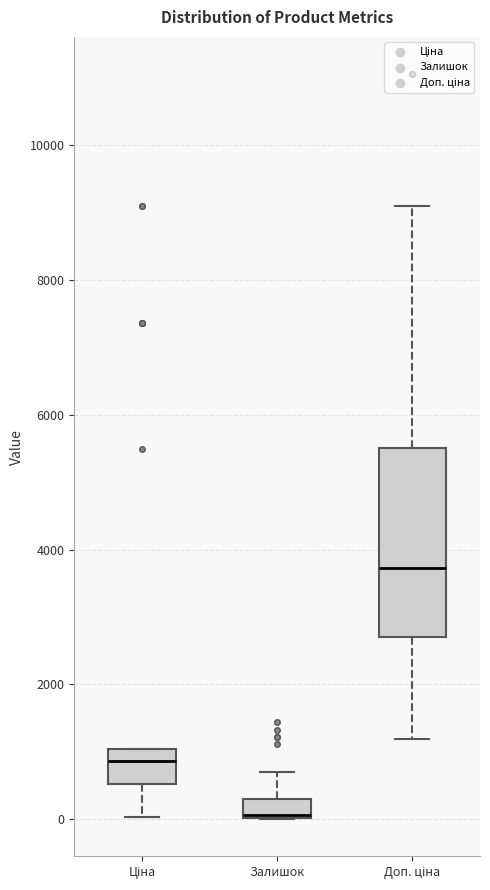

Where is the upper edge of the box for Доп. ціна on the y-axis? The values are not printed on the chart, so give them approximately, as read against the axis.

5600